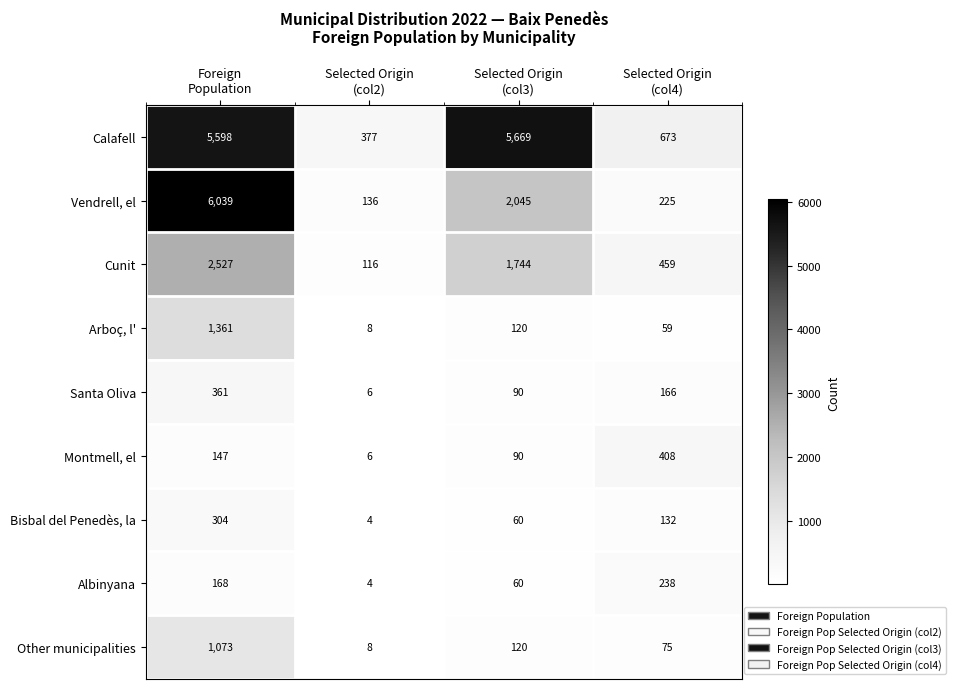

At how many categories does at least one series exceed 6023?

1